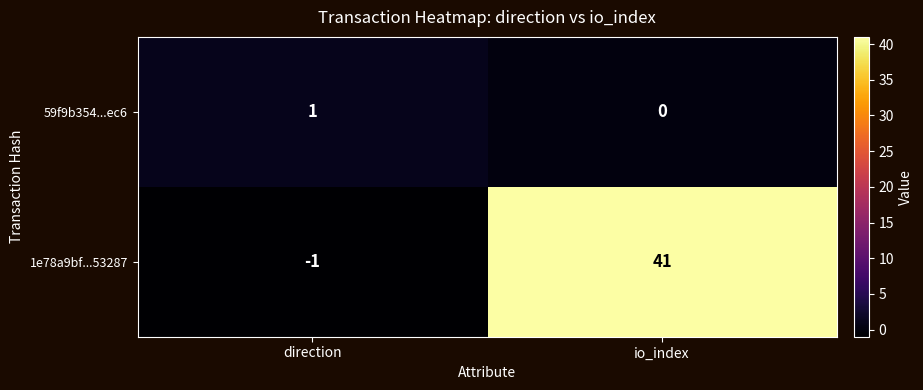

Which category has the lowest value across all series?

direction